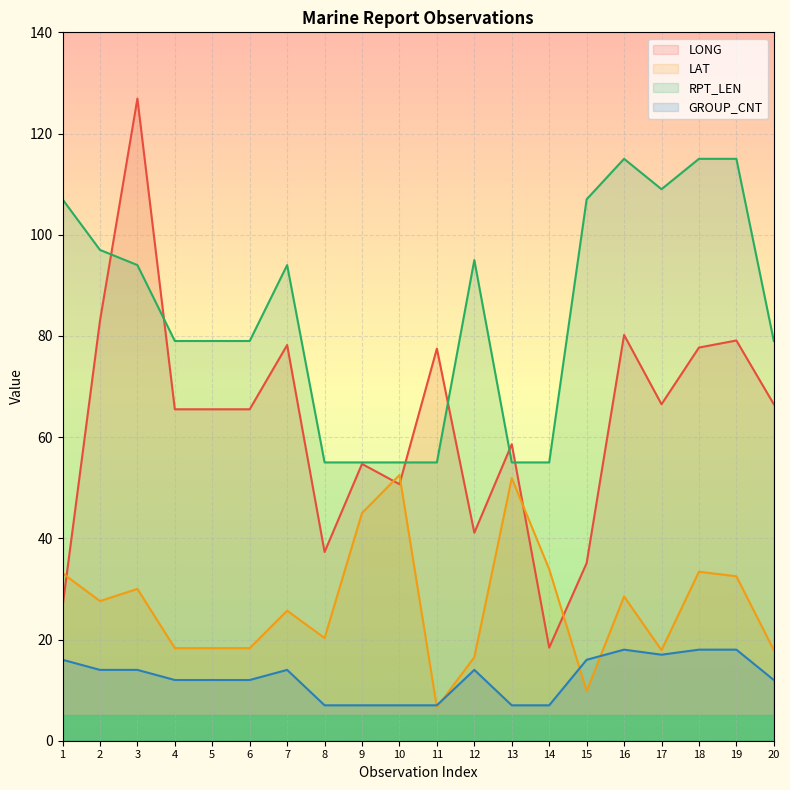

Rank the categories by GROUP_CNT value from highest to lowest.

16, 18, 19, 17, 1, 15, 2, 3, 7, 12, 4, 5, 6, 20, 8, 9, 10, 11, 13, 14